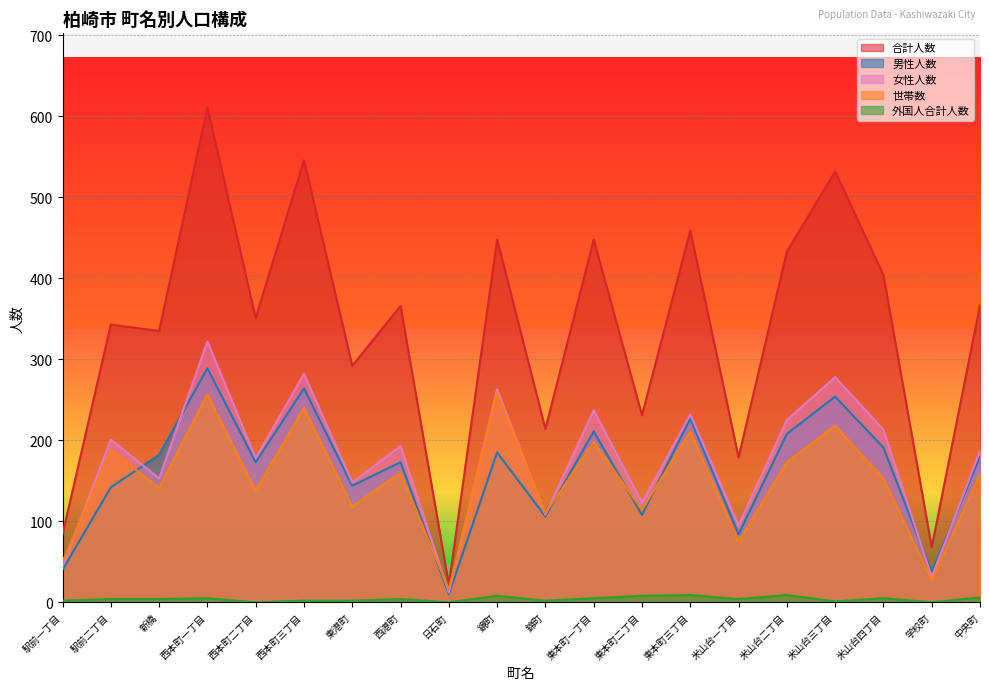

At which label does 男性人数 reach its minimum?

日石町